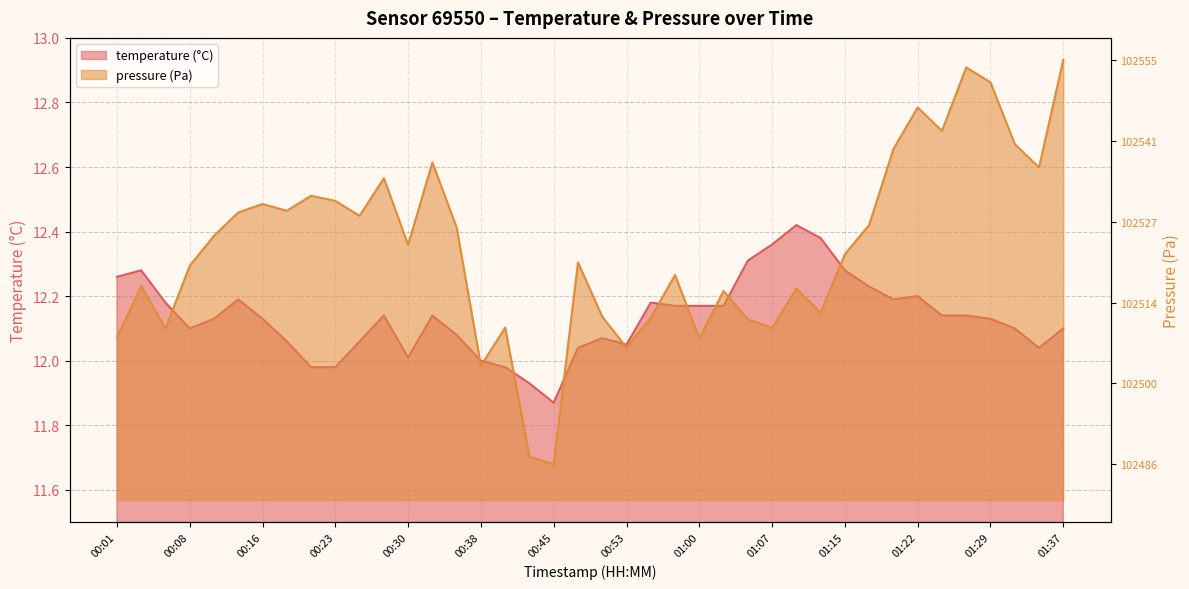

At which label does temperature first exceed 12?

00:01